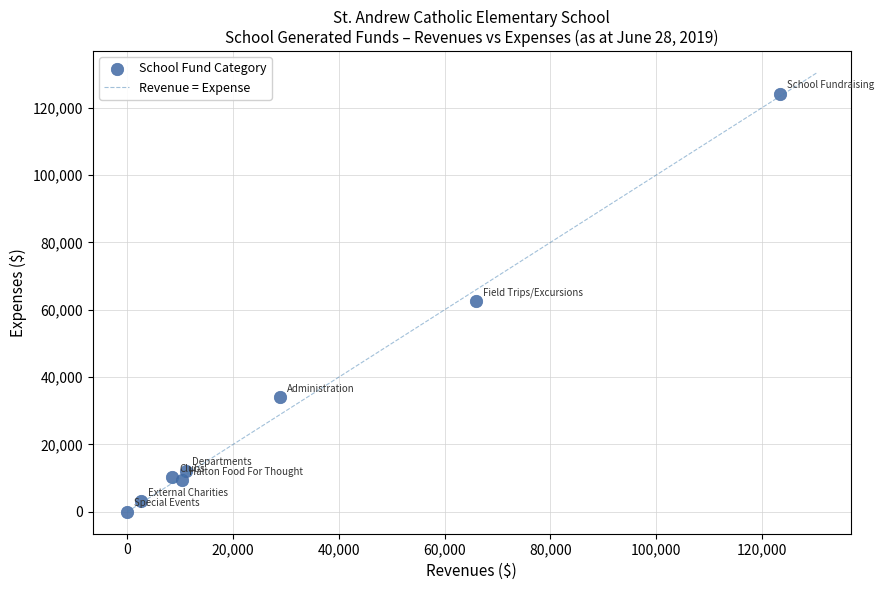

What is the range of Y values (max minus min)?

124108.3